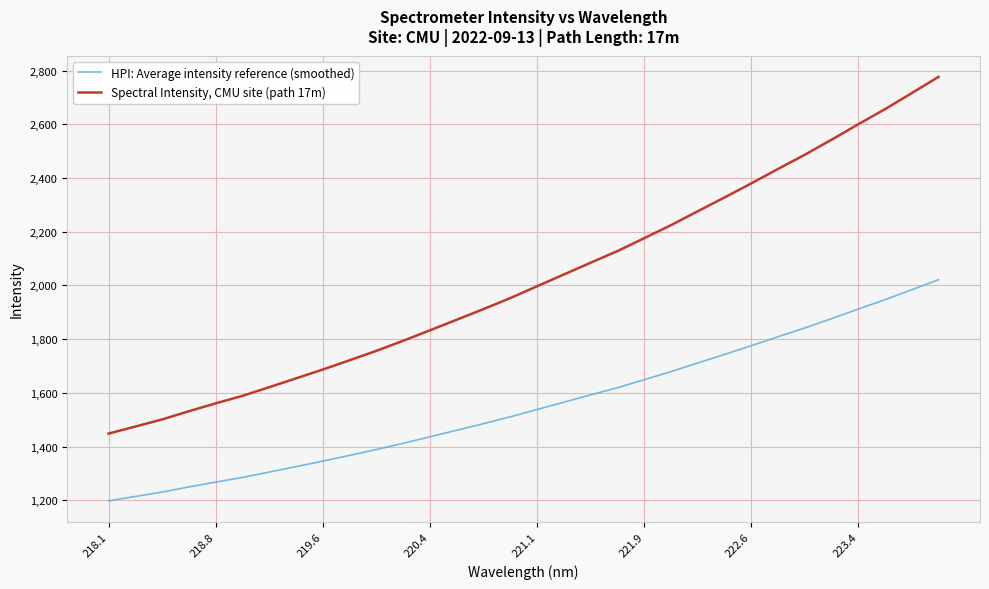

At how many categories does at least one series exceed 1697?

23